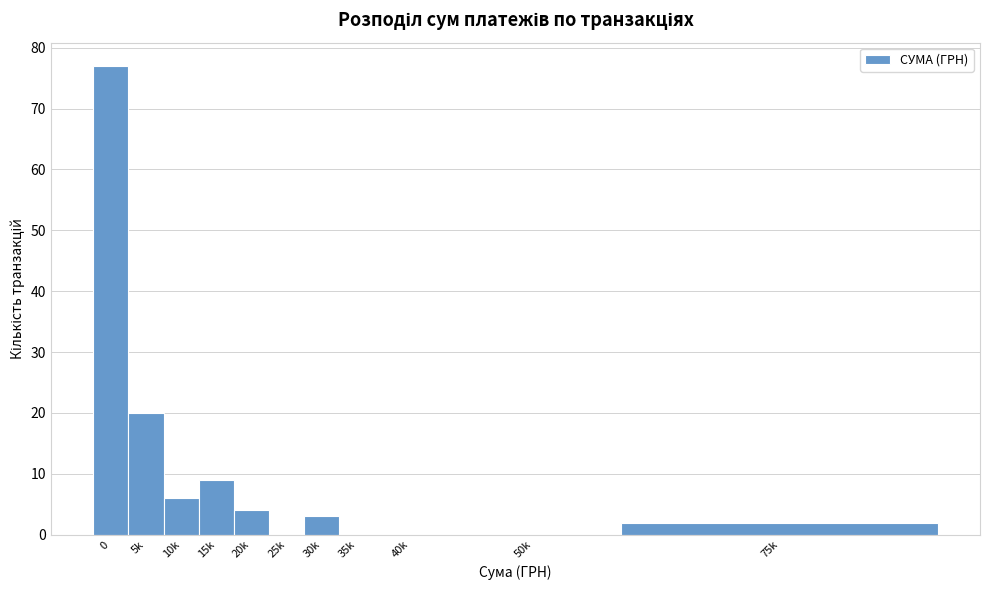

Reading left to right, list all the values displayed in this chart.

0=77	5k=20	10k=6	15k=9	20k=4	25k=0	30k=3	35k=0	40k=0	50k=0	75k=2